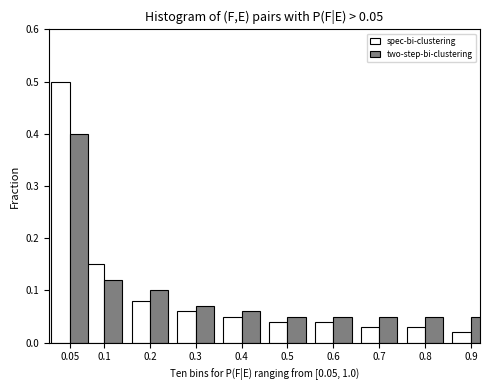

What is the difference between the maximum and minimum values in the spec-bi-clustering series?

0.5